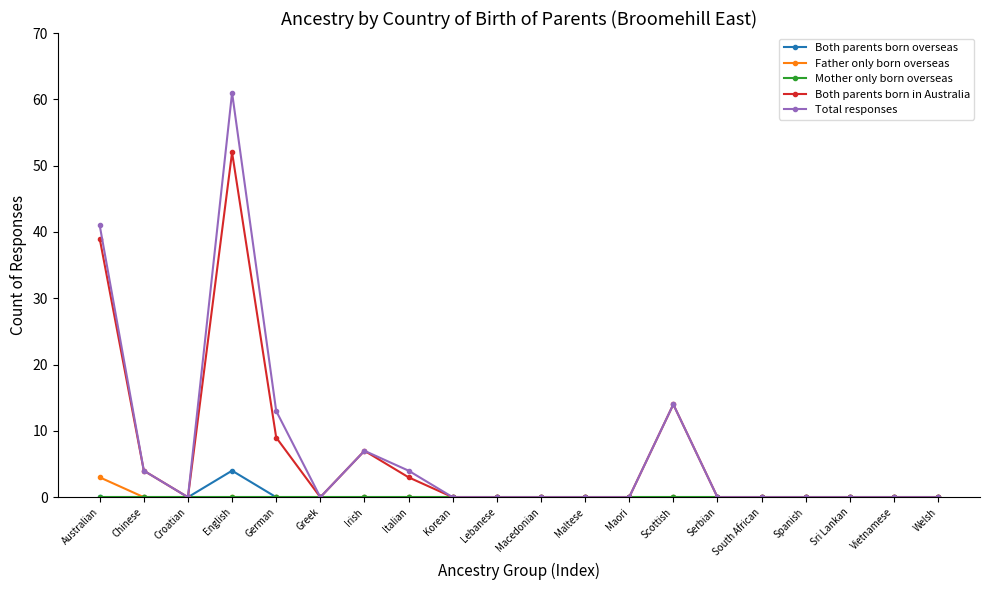

The Both parents born overseas series shows 0 at Welsh. True or false?

True